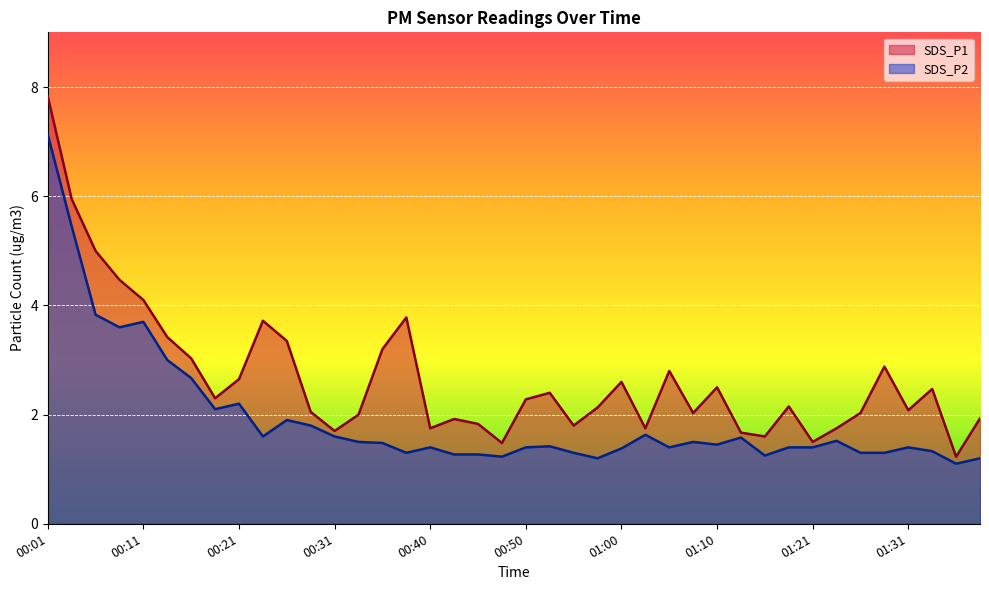

Reading left to right, extract all data points from this chart.

SDS_P1: 00:01=7.8	00:03=6.0	00:06=5.0	00:08=4.5	00:11=4.1	00:13=3.4	00:16=3.0	00:18=2.3	00:21=2.6	00:23=3.7	00:26=3.4	00:28=2.0	00:31=1.7	00:33=2.0	00:35=3.2	00:38=3.8	00:40=1.8	00:43=1.9	00:45=1.8	00:48=1.5	00:50=2.3	00:53=2.4	00:55=1.8	00:58=2.1	01:00=2.6	01:03=1.8	01:05=2.8	01:08=2.0	01:10=2.5	01:13=1.7	01:16=1.6	01:18=2.1	01:21=1.5	01:24=1.8	01:26=2.0	01:29=2.9	01:31=2.1	01:33=2.5	01:36=1.2	01:38=1.9
SDS_P2: 00:01=7.1	00:03=5.5	00:06=3.8	00:08=3.6	00:11=3.7	00:13=3.0	00:16=2.7	00:18=2.1	00:21=2.2	00:23=1.6	00:26=1.9	00:28=1.8	00:31=1.6	00:33=1.5	00:35=1.5	00:38=1.3	00:40=1.4	00:43=1.3	00:45=1.3	00:48=1.2	00:50=1.4	00:53=1.4	00:55=1.3	00:58=1.2	01:00=1.4	01:03=1.6	01:05=1.4	01:08=1.5	01:10=1.4	01:13=1.6	01:16=1.2	01:18=1.4	01:21=1.4	01:24=1.5	01:26=1.3	01:29=1.3	01:31=1.4	01:33=1.3	01:36=1.1	01:38=1.2